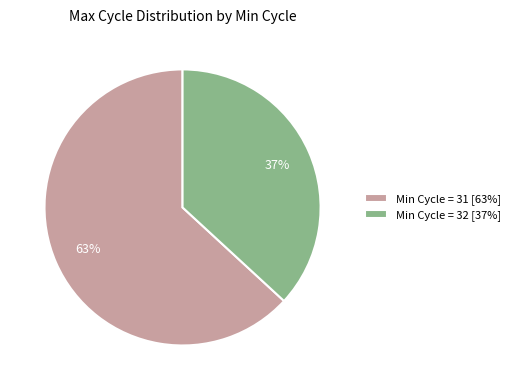

What is the smallest slice in the pie chart?

Min Cycle = 32 [37%]